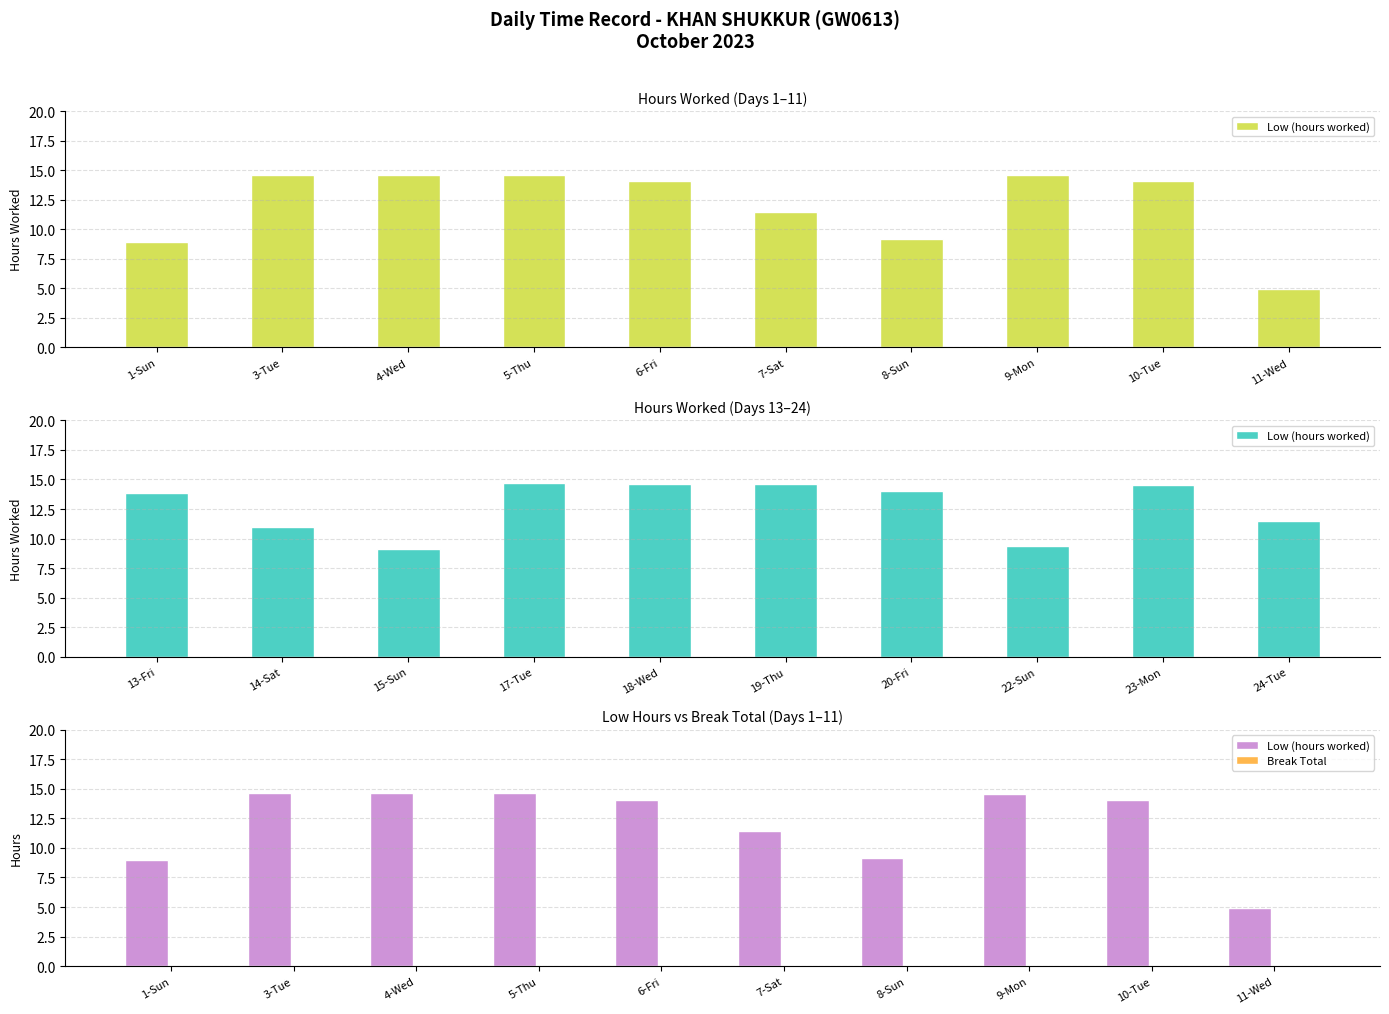

Is it true that Break Total equals 0.0 at 5-Thu?

True